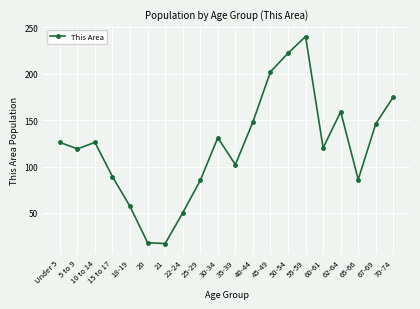

How many distinct data groups are displayed?

1